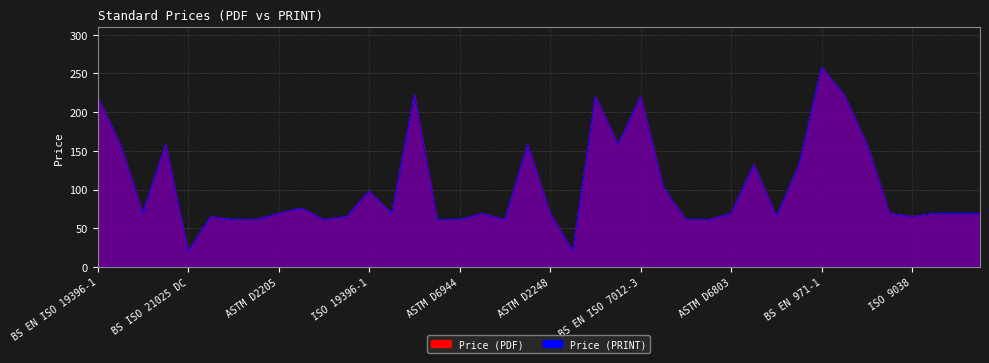

At ASTM D6944, list the series in order from largest to smallest.

Price (PDF), Price (PRINT)